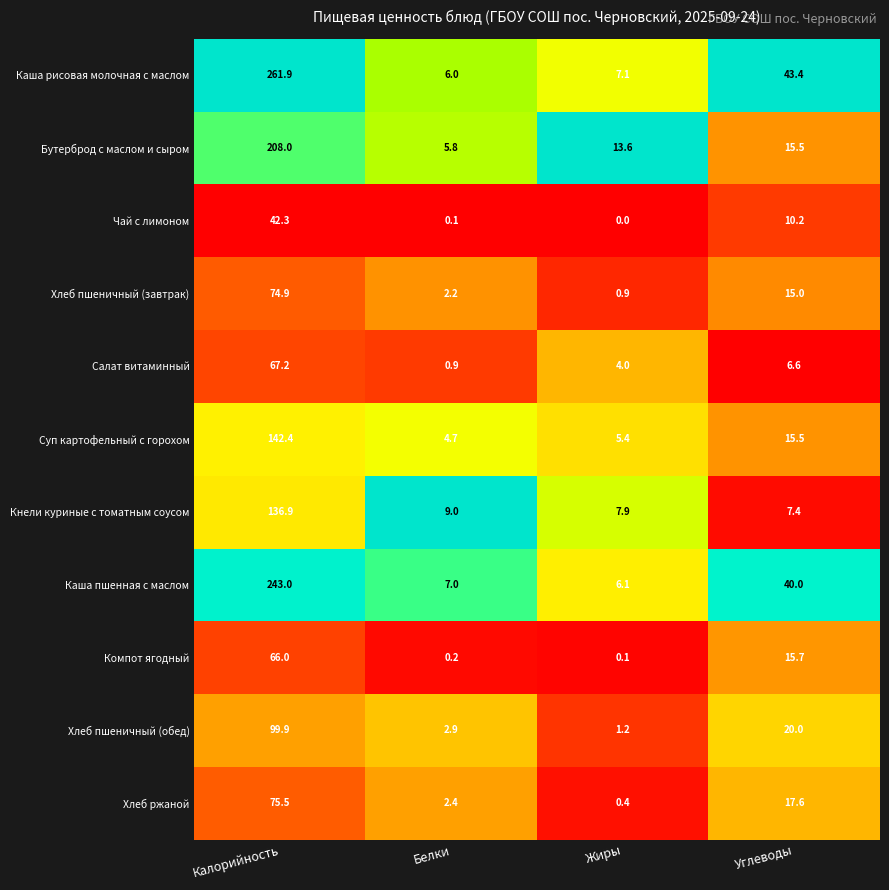

How many categories are shown in the chart?

4